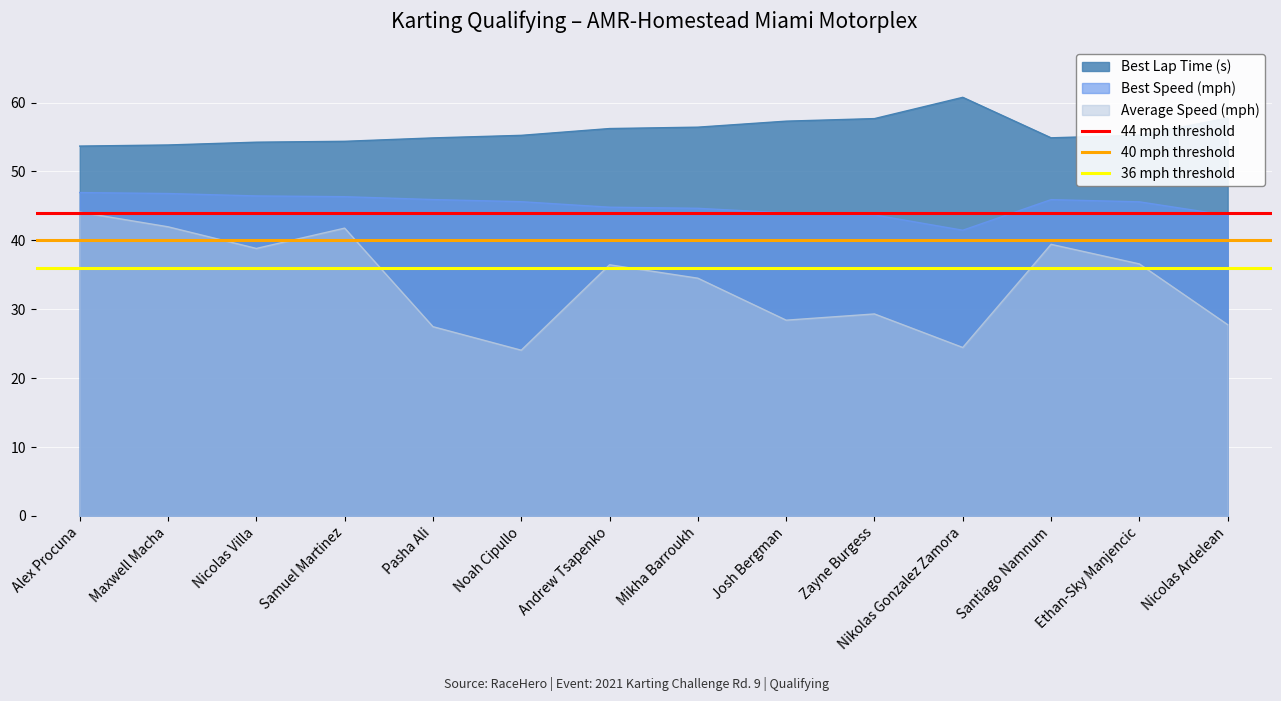

The Best Speed (mph) series shows 73.6 at Santiago Namnum. True or false?

False